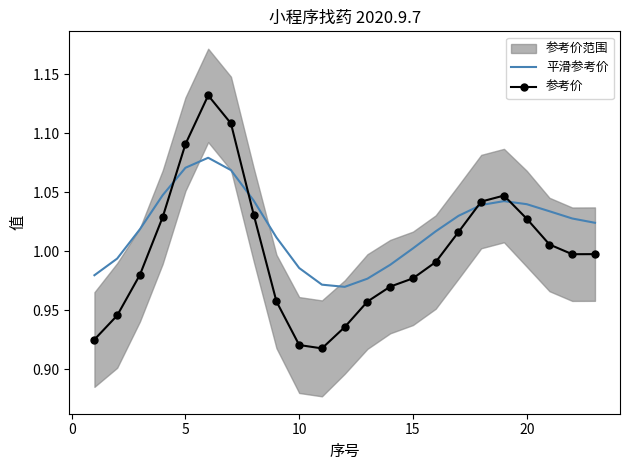

The 参考价 series shows 0.4 at 15. True or false?

False